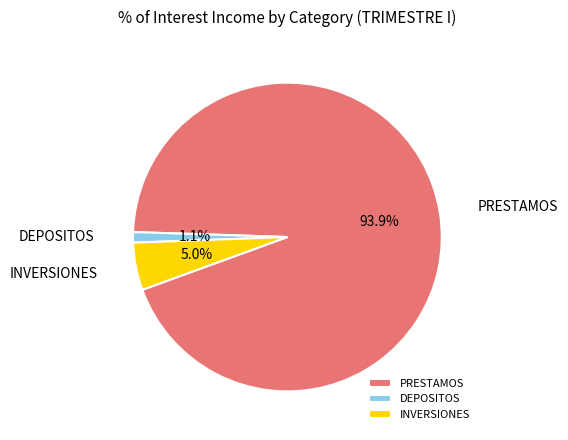

What percentage is the PRESTAMOS slice, to the nearest percent?

94%